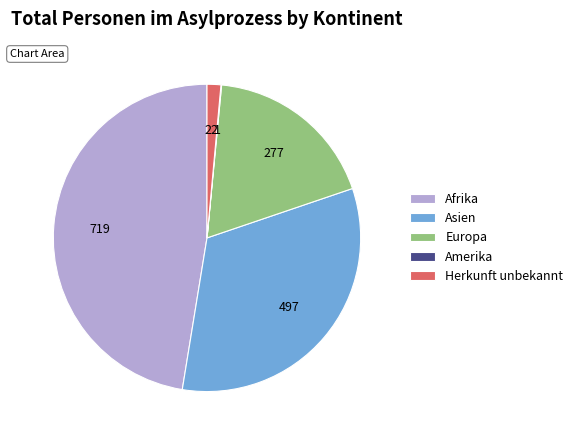

Is it true that Europa is 18% of the pie?

True